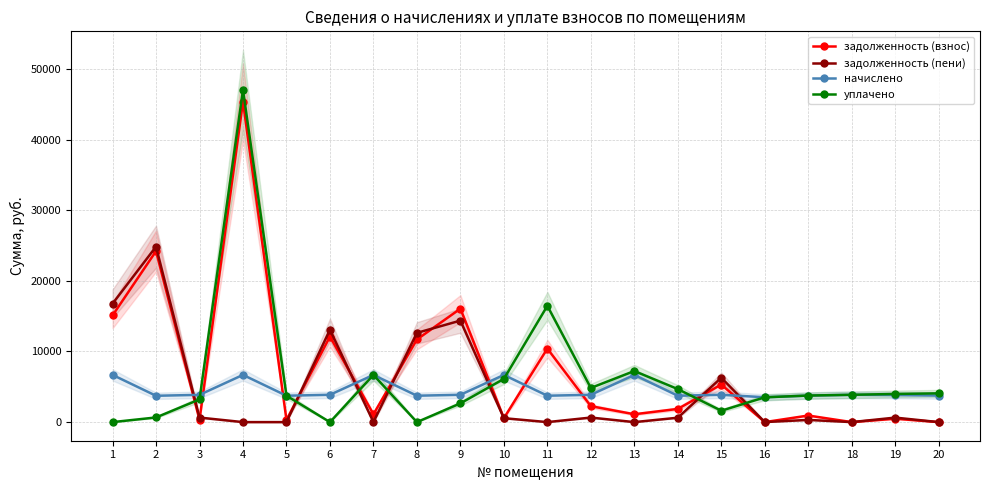

What is the difference between the maximum and minimum values in the задолженность (пени) series?

24836.6